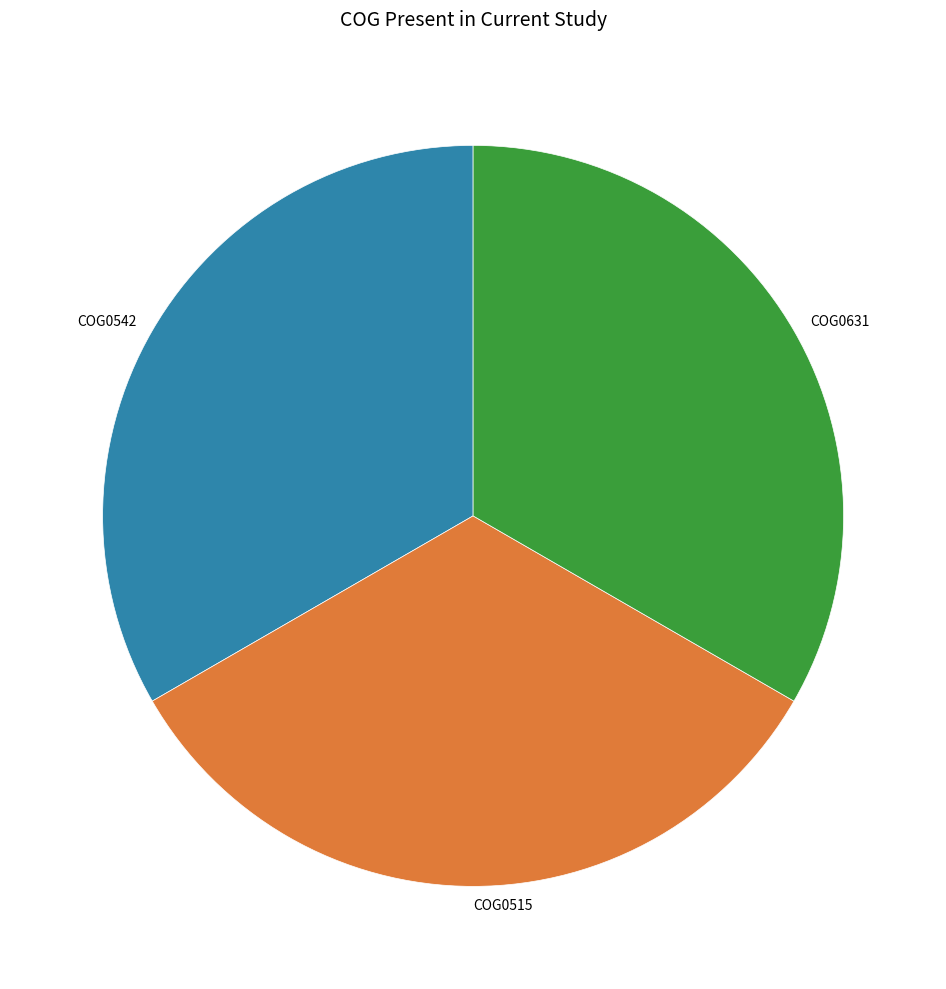

Is COG0515 the majority of the pie?

No